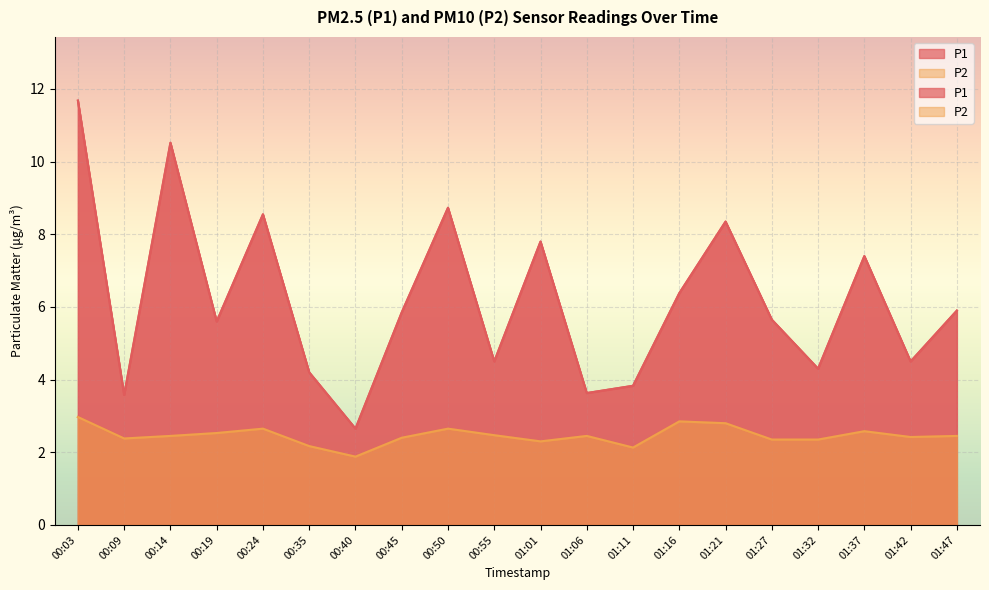

What is the value of the P1 point at the 20th from the left?

5.9